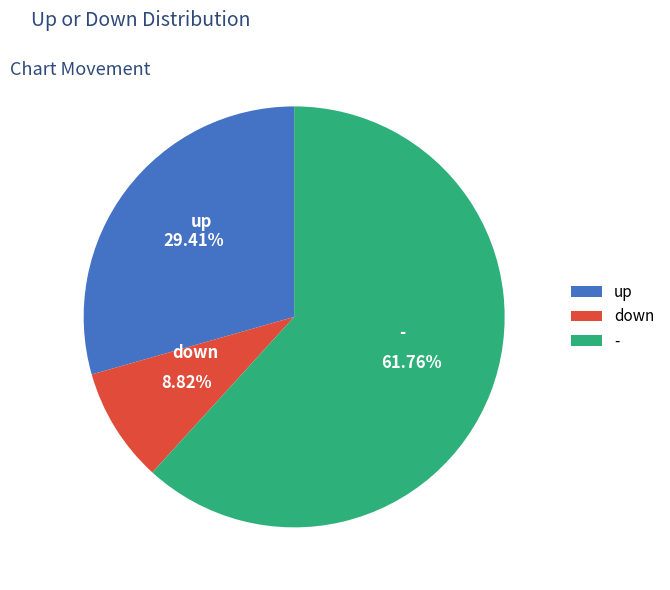

To the nearest percent, what is the combined percentage of up and down?

38%